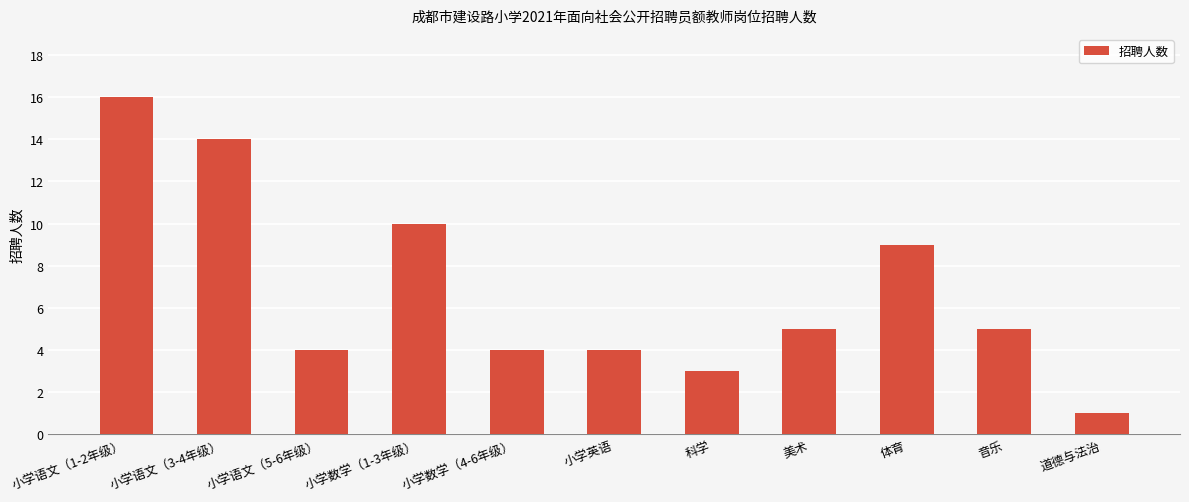

What is the approximate value at 美术?

5